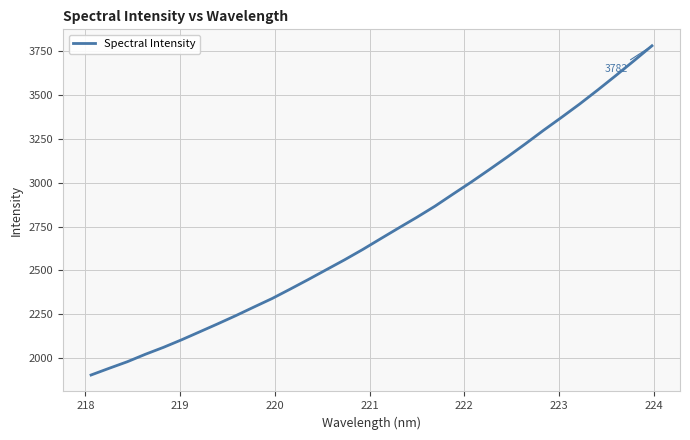

What is the difference between the maximum and minimum values?

1879.2